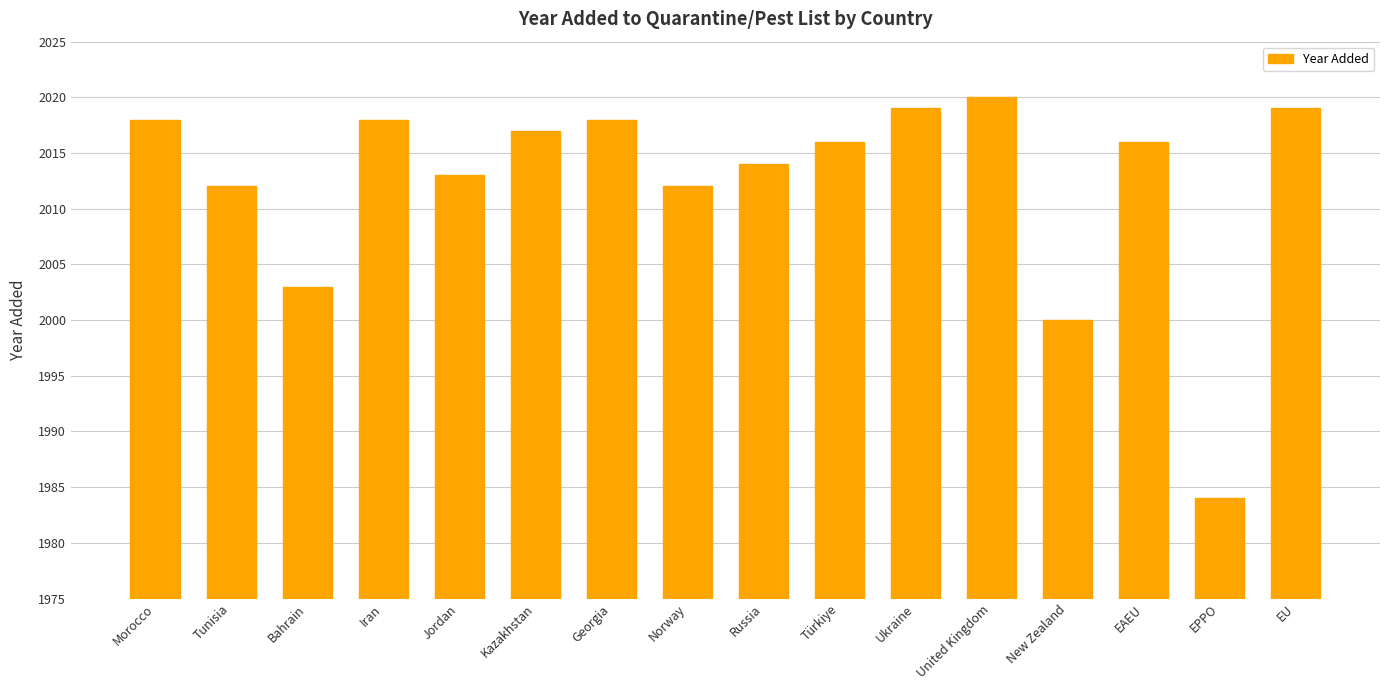

What is the label of the 1st bar from the right?

EU